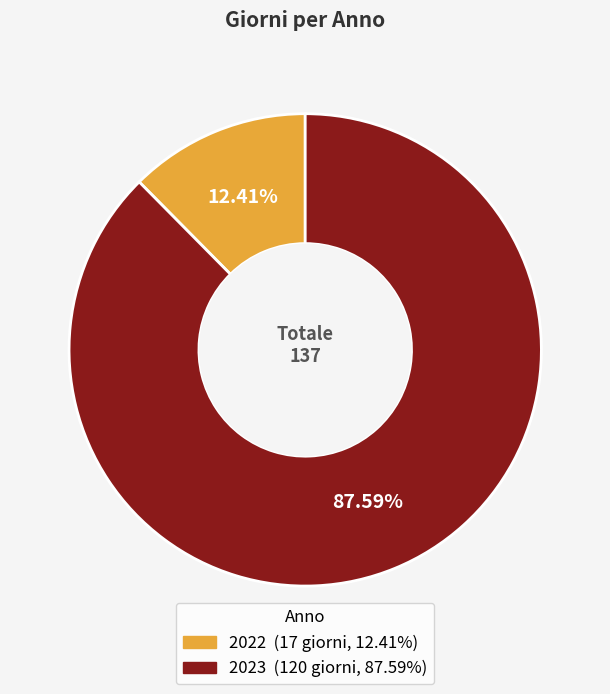

Rank the categories by value from lowest to highest.

2022, 2023